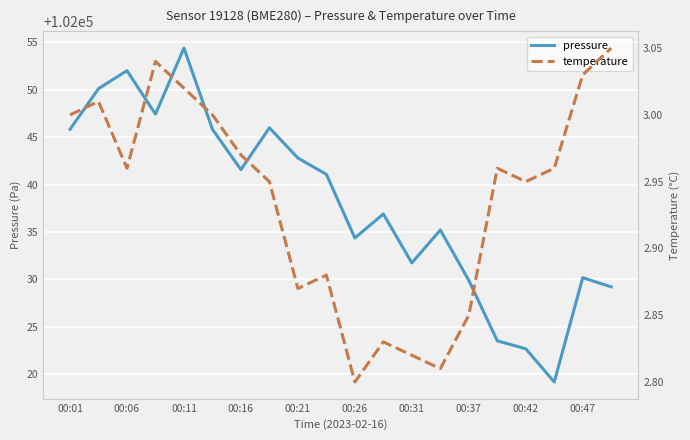

The pressure series shows 35805.4 at 00:26. True or false?

False